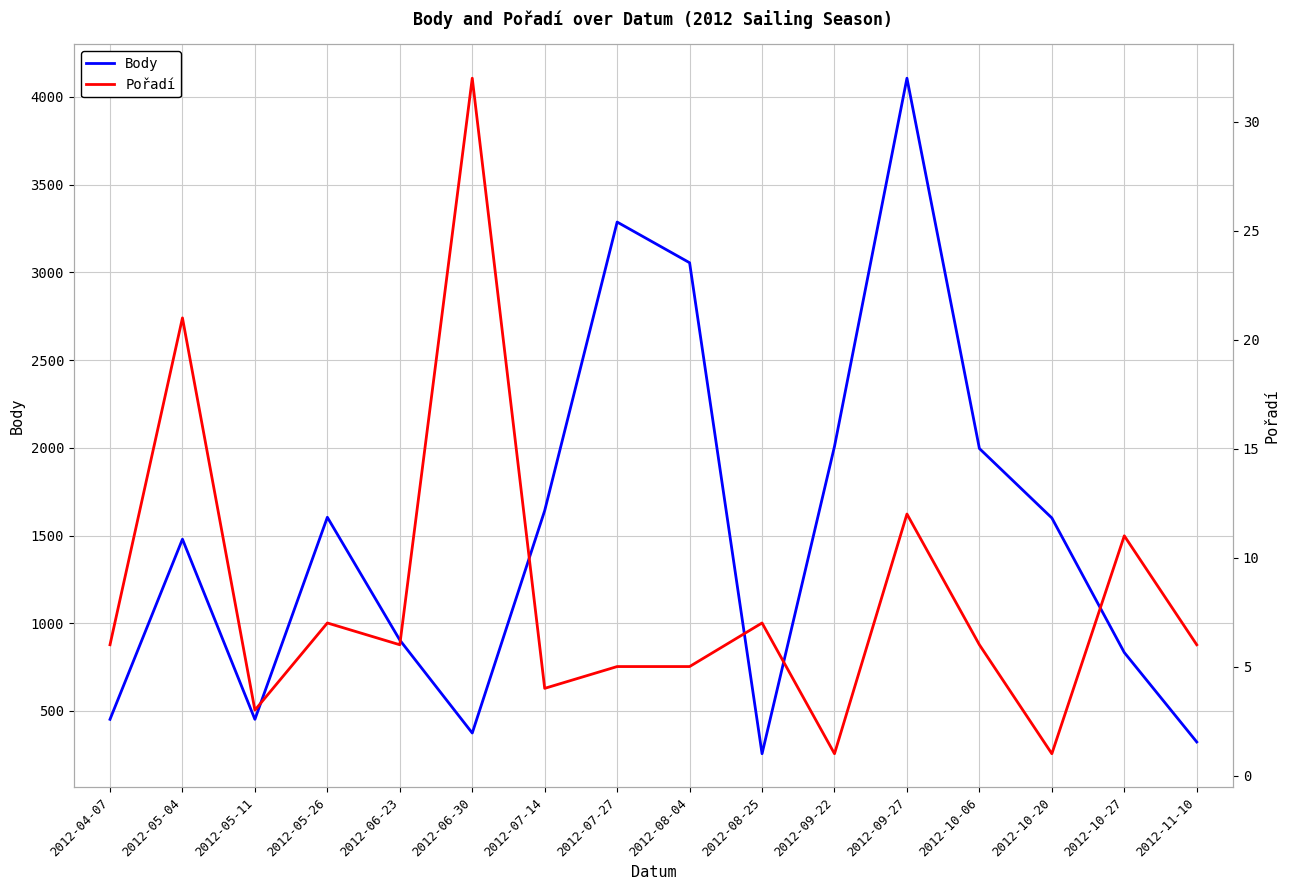

How many values in the Pořadí series exceed 6?

6